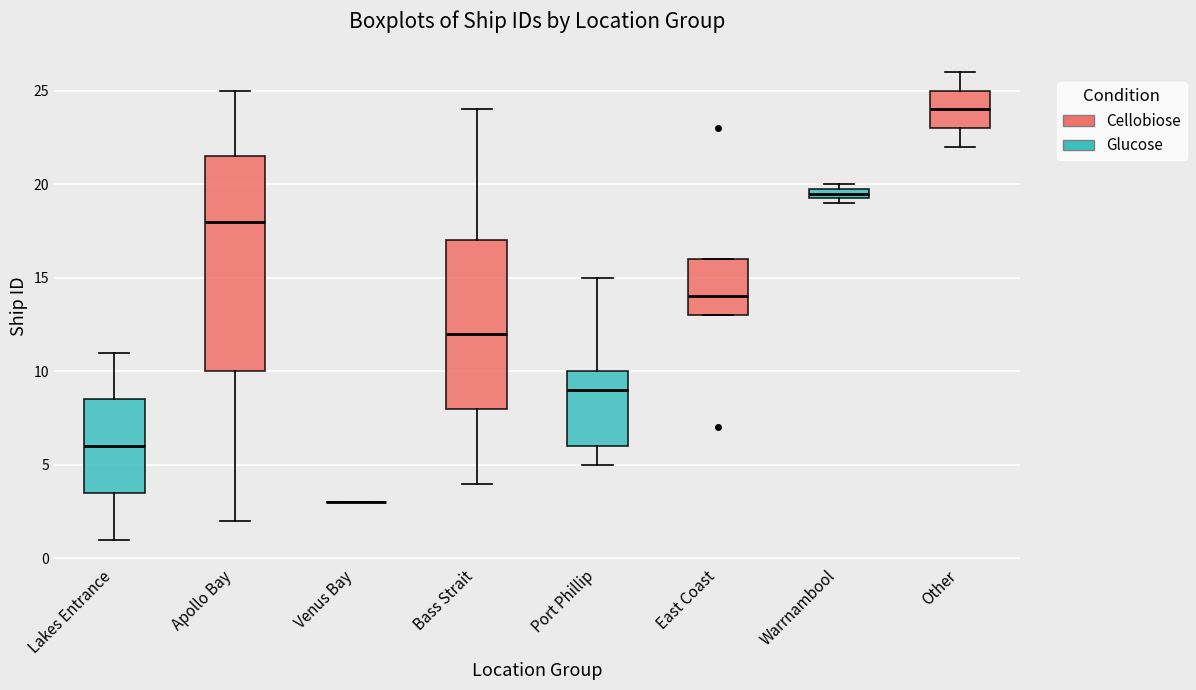

Which box is the tallest, from its lower edge to its upper edge?

Apollo Bay